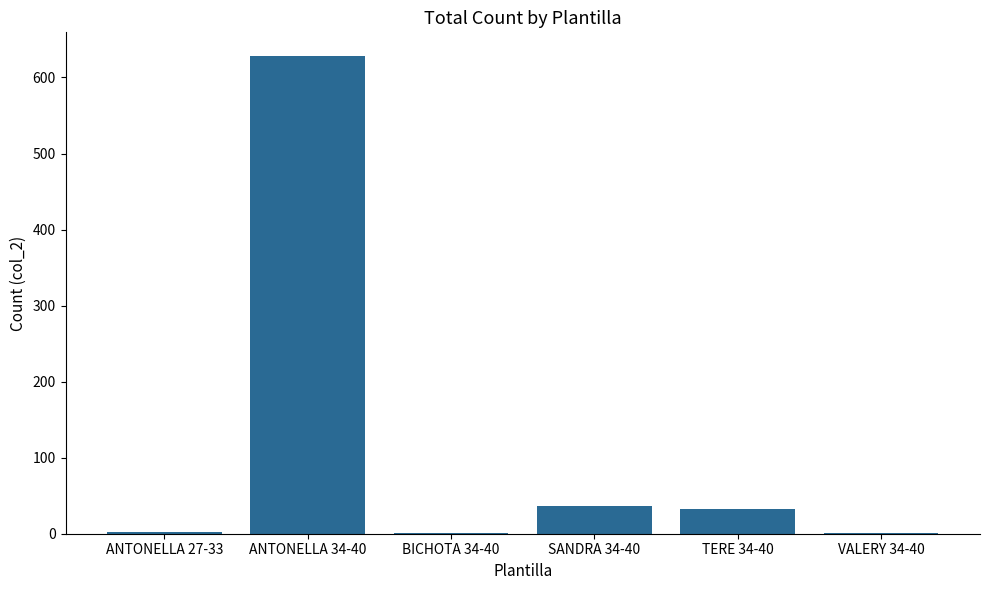

What is the sum of all values?

701